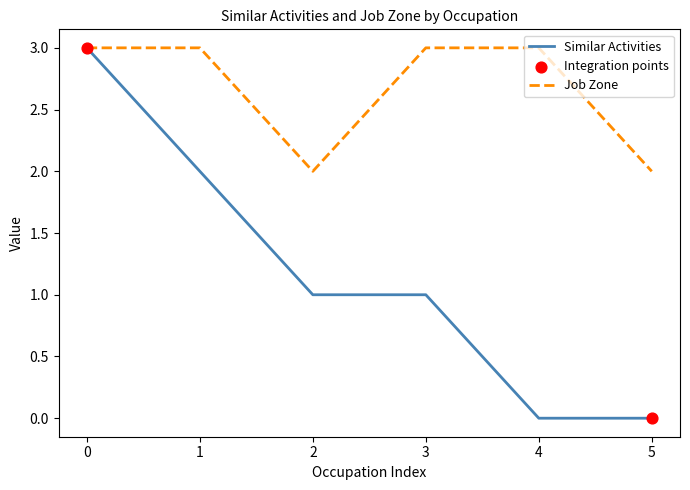

At which category is the sum across all series the highest?

0